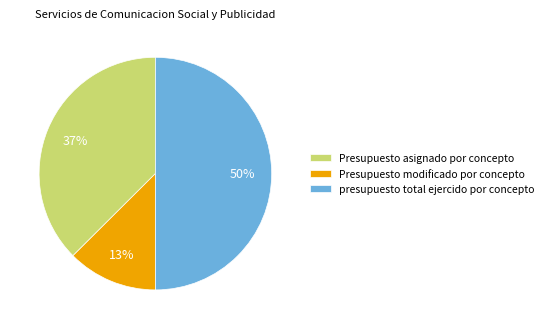

What is the smallest slice in the pie chart?

Presupuesto modificado por concepto